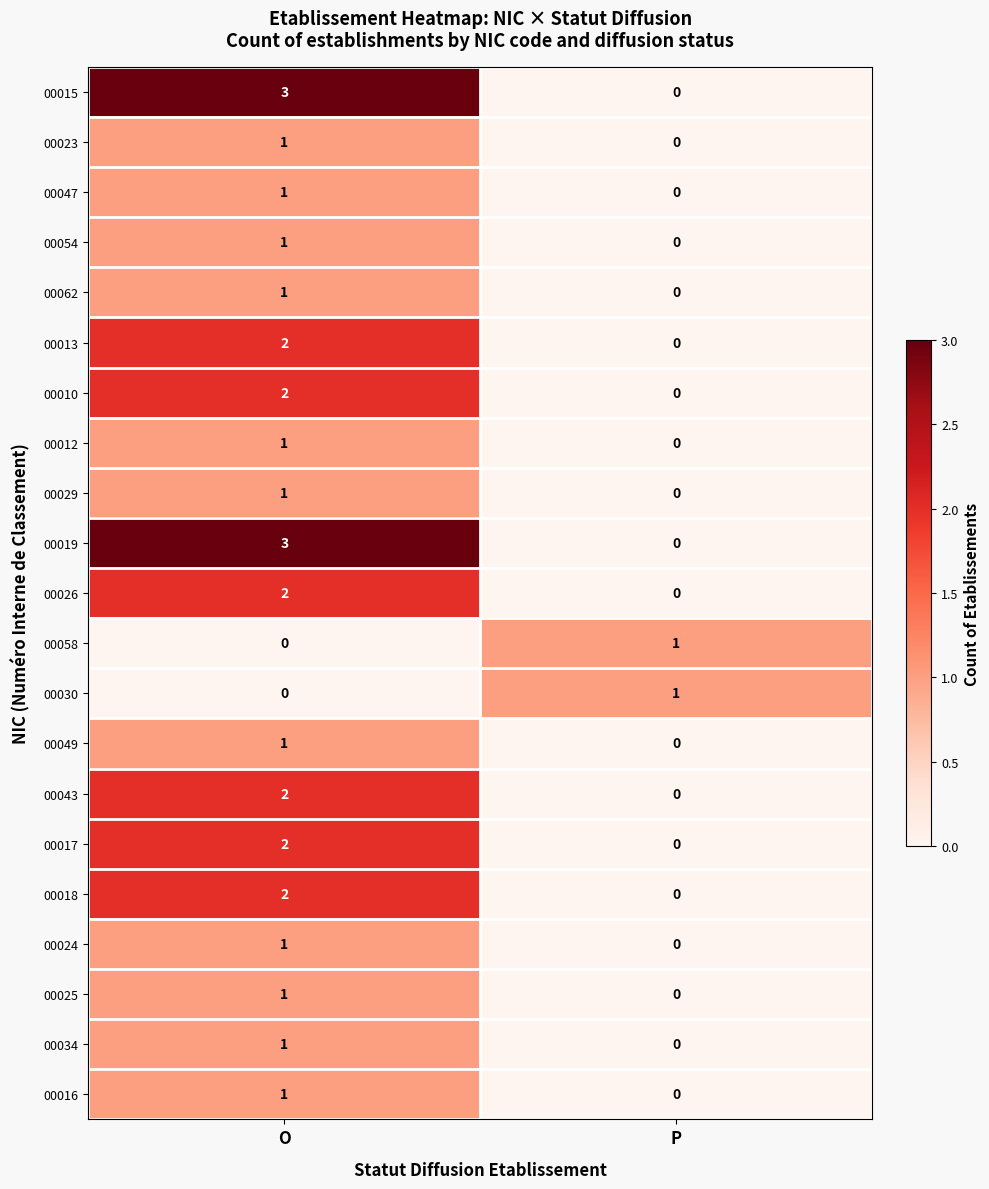

At which label is 00025 closest to 0?

P